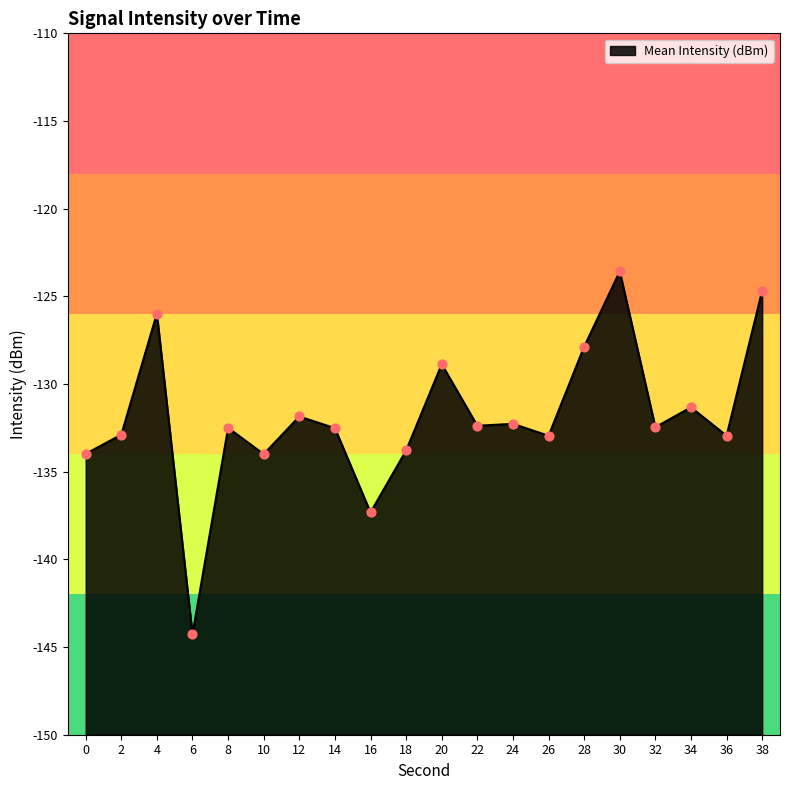

Which has a higher value, 20 or 6?

20